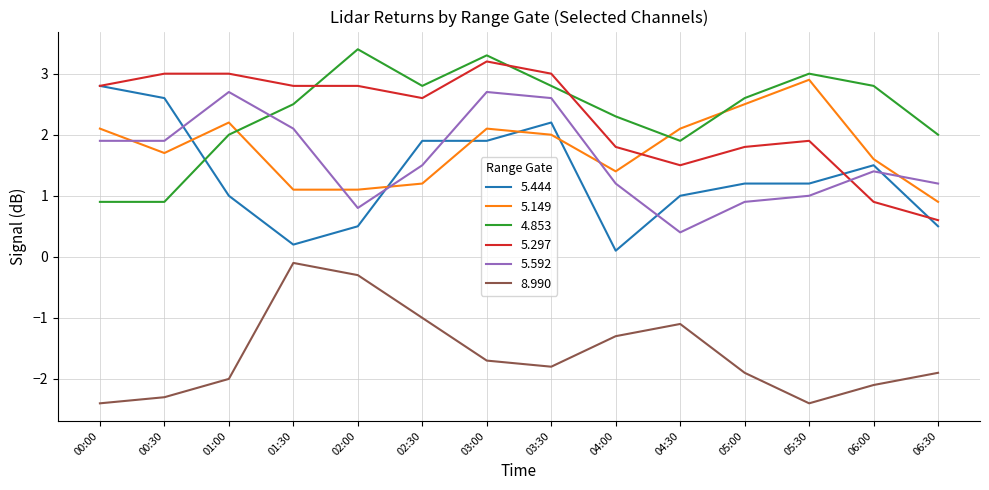

Does the chart display data point markers on the line(s)?

No